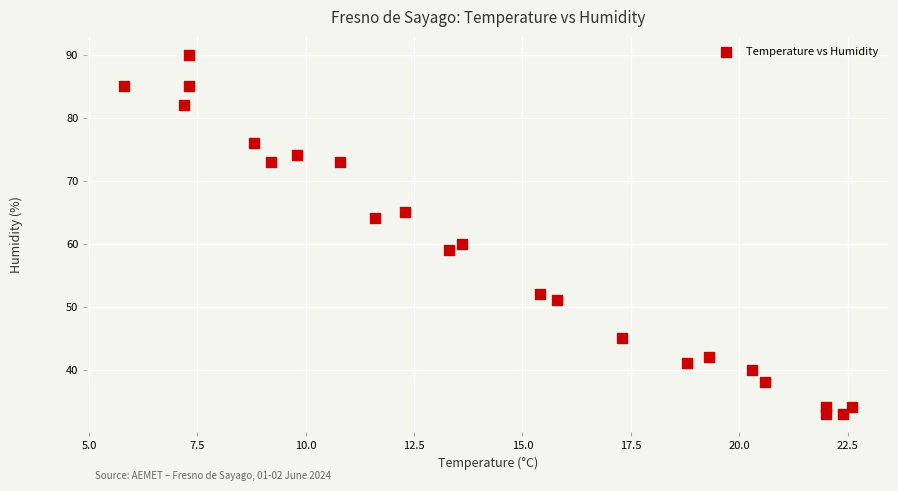

What is the range of Y values (max minus min)?

57